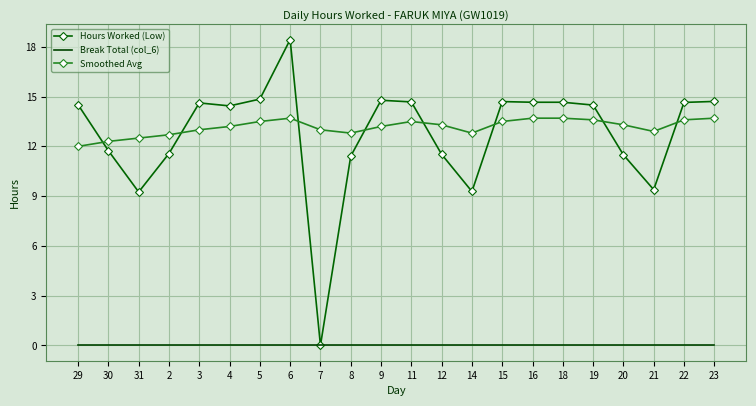

At which category does Hours Worked (Low) reach its first local peak?

3